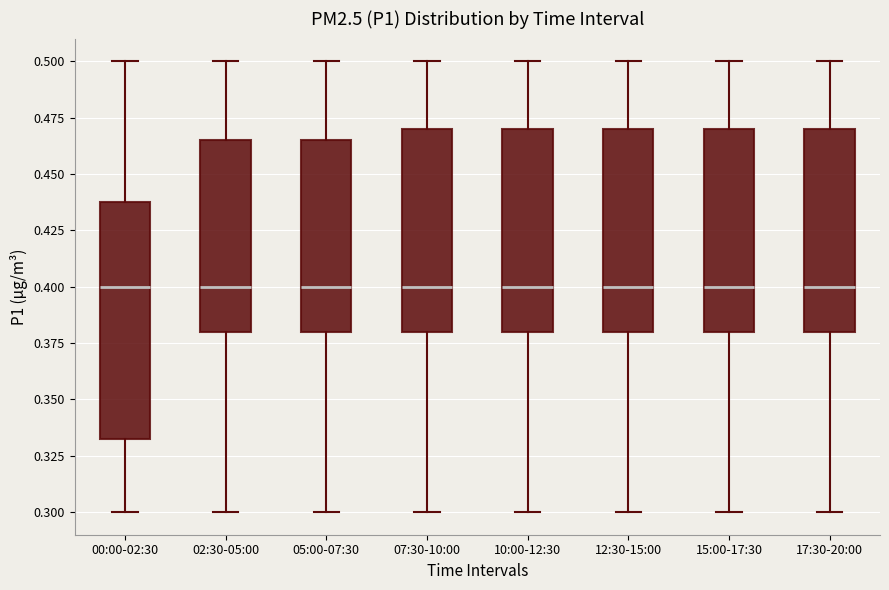

Reading left to right, read every box against the y-axis: the position of its median line, the range the box covers, and the ends of its whiskers. The values are not printed on the chart, so give them approximately, as read against the axis.

00:00-02:30: median 0.400, box 0.335 to 0.440, whiskers 0.300 to 0.500
02:30-05:00: median 0.400, box 0.380 to 0.465, whiskers 0.300 to 0.500
05:00-07:30: median 0.400, box 0.380 to 0.465, whiskers 0.300 to 0.500
07:30-10:00: median 0.400, box 0.380 to 0.470, whiskers 0.300 to 0.500
10:00-12:30: median 0.400, box 0.380 to 0.470, whiskers 0.300 to 0.500
12:30-15:00: median 0.400, box 0.380 to 0.470, whiskers 0.300 to 0.500
15:00-17:30: median 0.400, box 0.380 to 0.470, whiskers 0.300 to 0.500
17:30-20:00: median 0.400, box 0.380 to 0.470, whiskers 0.300 to 0.500